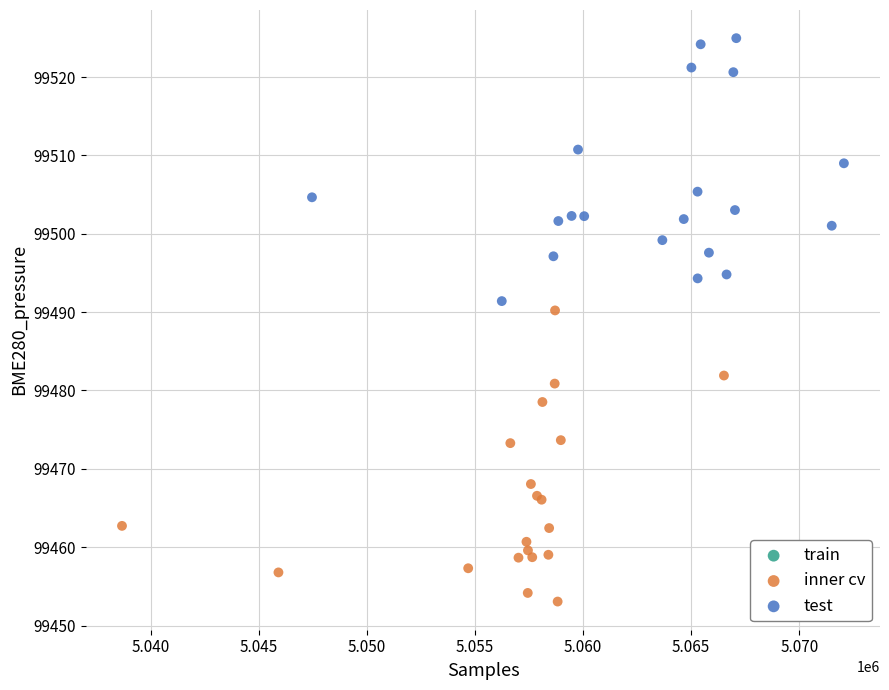

Which series reaches the minimum Y coordinate?

inner cv